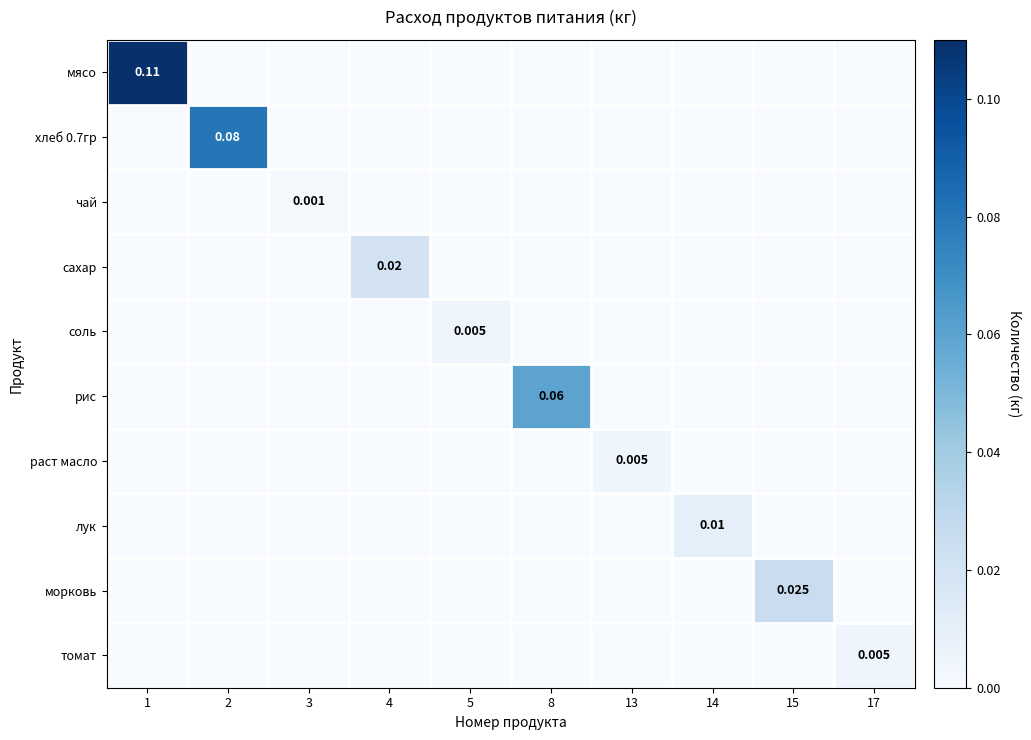

How many values in the чай series exceed 0?

1